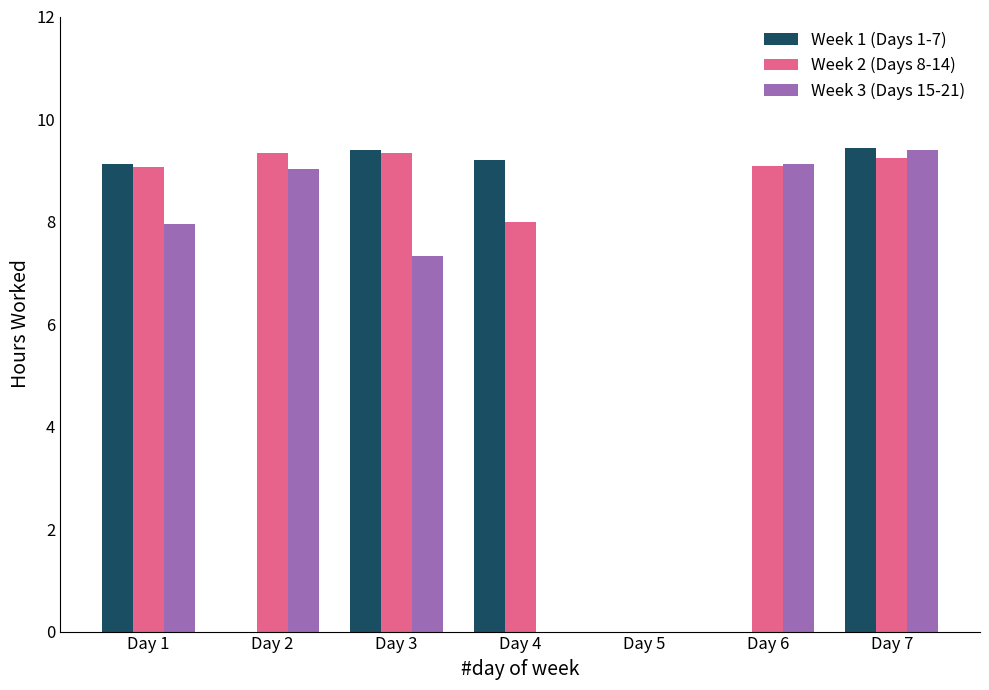

Which series changed the most between Day 1 and Day 6?

Week 1 (Days 1-7)